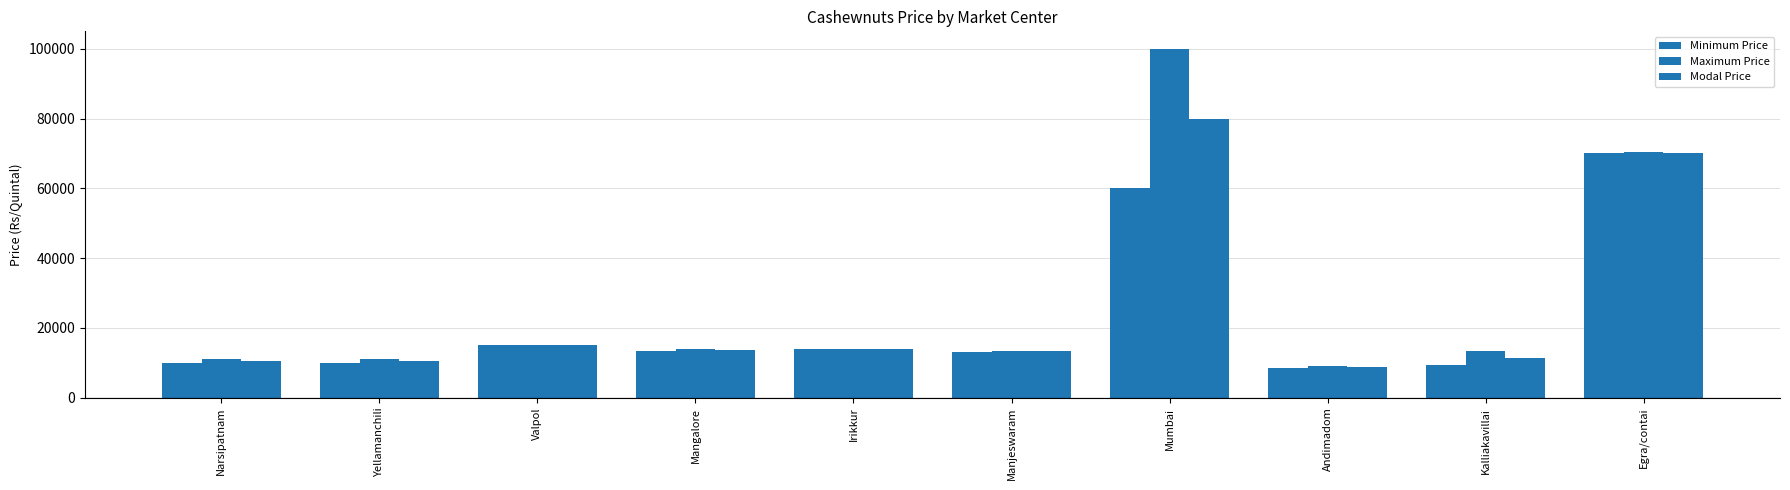

What is the greatest value displayed?

100000